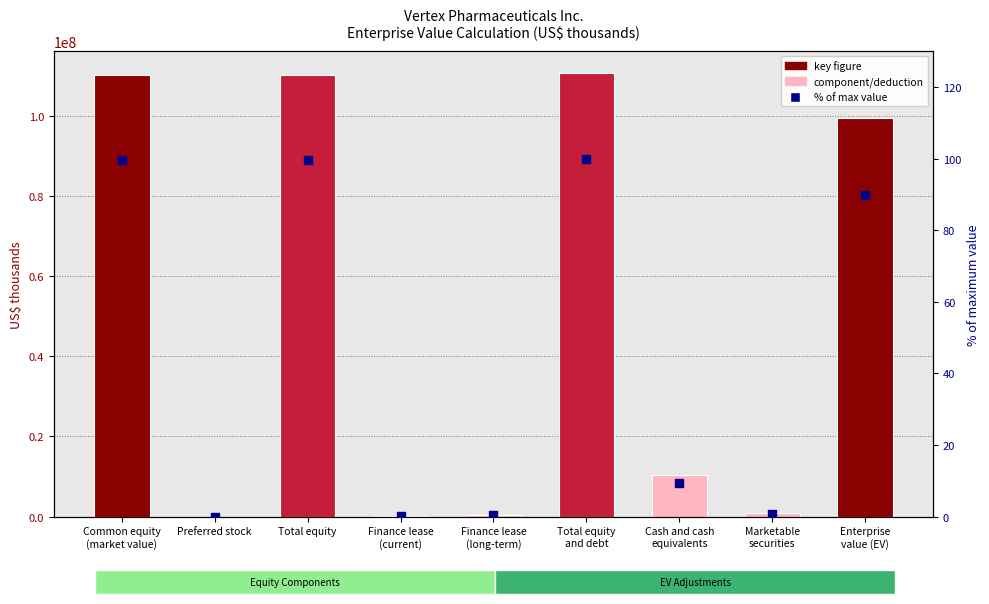

At which category is the sum across all series the highest?

Total equity
and debt